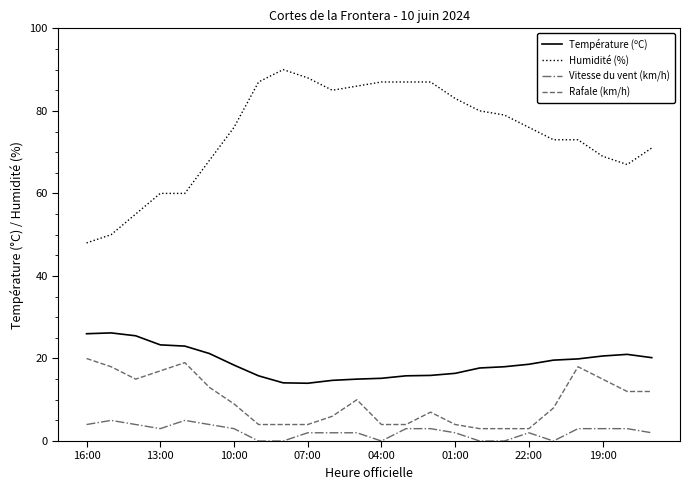

True or false: Température (ºC) and Vitesse du vent (km/h) cross at least once.

False